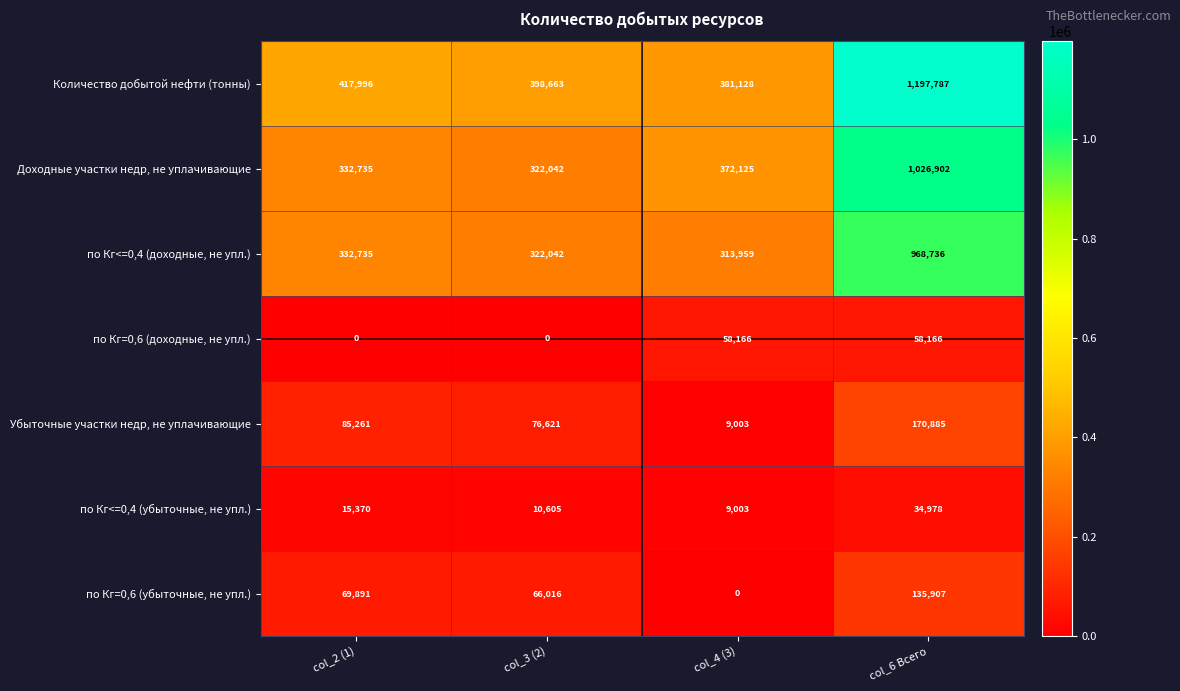

What is the difference between the maximum and second lowest values in the Доходные участки недр, не уплачивающие series?

694167